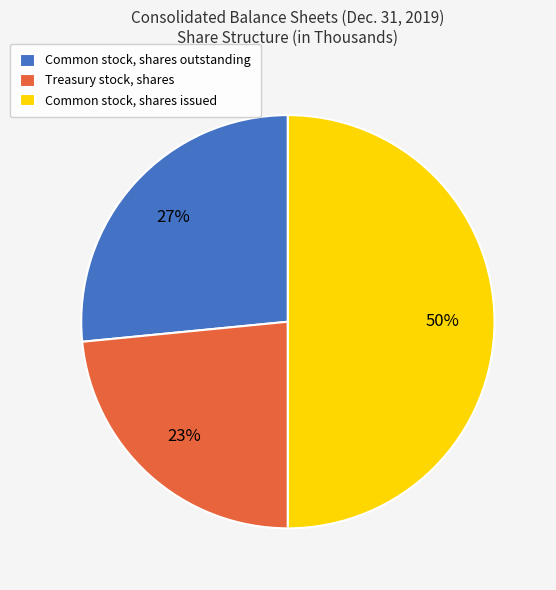

Count the number of slices in the pie.

3